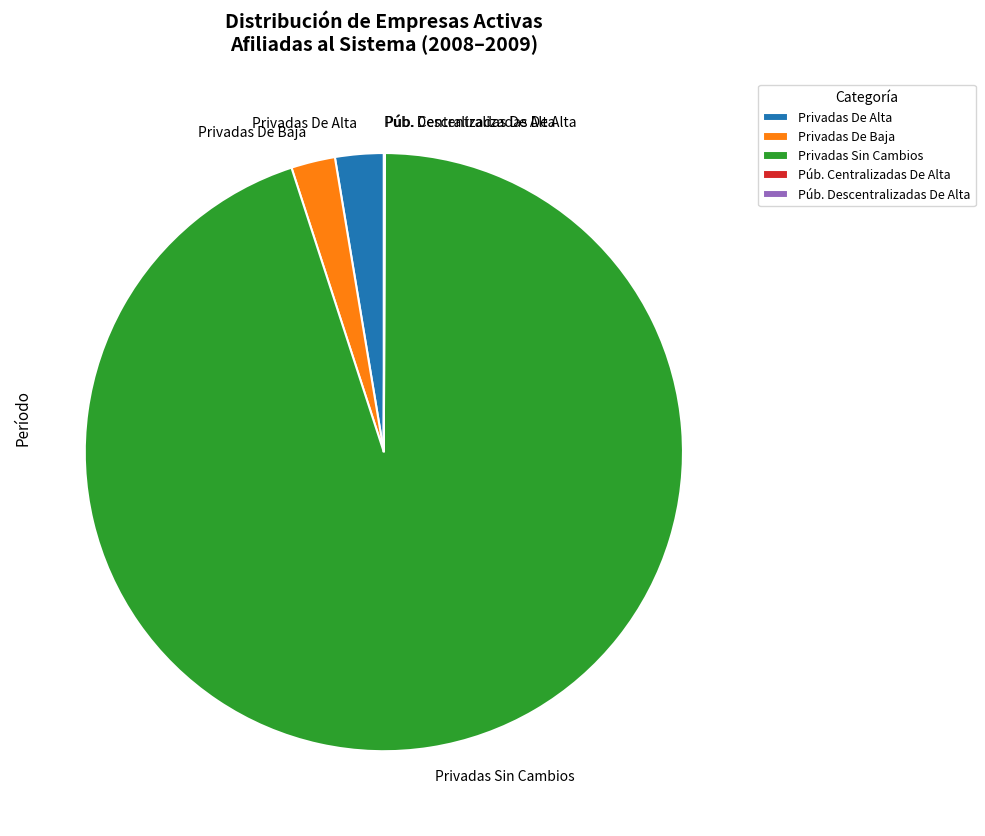

Is it true that Privadas De Alta is 3% of the pie?

True